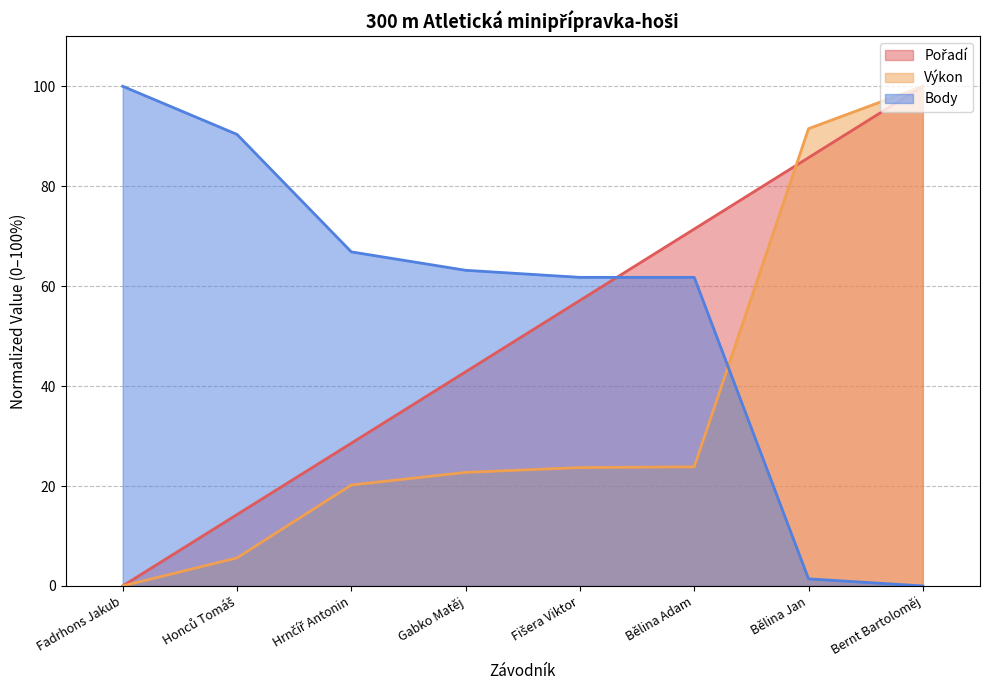

Reading right to left, list all the values displayed in this chart.

Pořadí: Bernt Bartoloměj=100.0	Bělina Jan=85.7	Bělina Adam=71.4	Fišera Viktor=57.1	Gabko Matěj=42.9	Hrnčíř Antonin=28.6	Honců Tomáš=14.3	Fadrhons Jakub=0.0
Výkon: Bernt Bartoloměj=100.0	Bělina Jan=91.5	Bělina Adam=23.8	Fišera Viktor=23.7	Gabko Matěj=22.7	Hrnčíř Antonin=20.2	Honců Tomáš=5.6	Fadrhons Jakub=0.0
Body: Bernt Bartoloměj=0.0	Bělina Jan=1.4	Bělina Adam=61.8	Fišera Viktor=61.8	Gabko Matěj=63.2	Hrnčíř Antonin=66.9	Honců Tomáš=90.4	Fadrhons Jakub=100.0